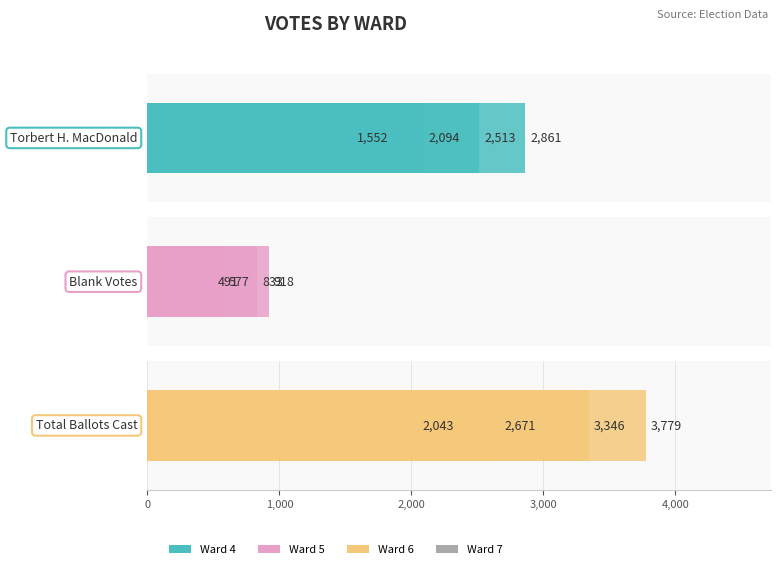

Is the value of Torbert H. MacDonald at 1,000 greater than the value of Total Ballots Cast at 2,000?

Yes